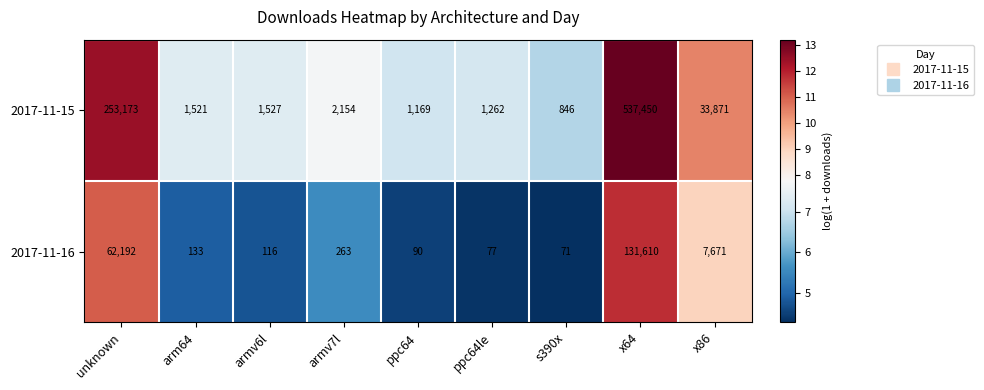

What is the spread (max minus min) of values at armv7l?

1891